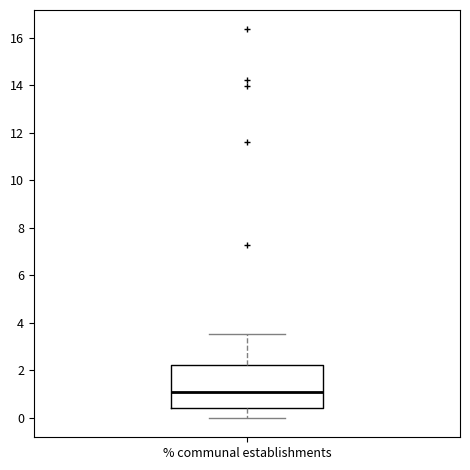

Read this box plot against the y-axis: the position of the median line, the range covered by the box, and the ends of both whiskers. The values are not printed on the chart, so give them approximately, as read against the axis.

median 1.0, box 0.4 to 2.2, whiskers 0.0 to 3.6